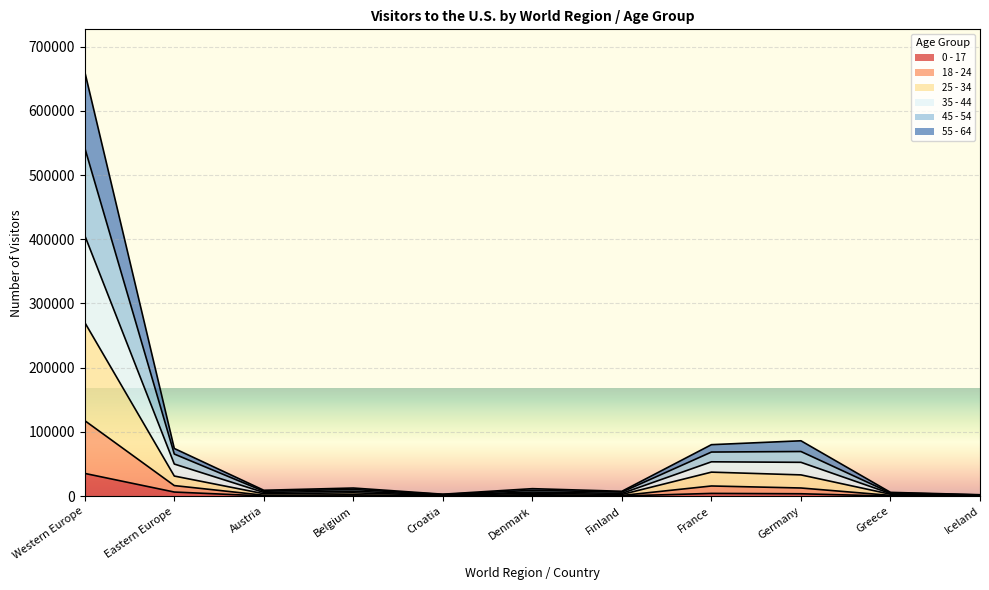

Which category has the highest value in the 55 - 64 series?

Western Europe